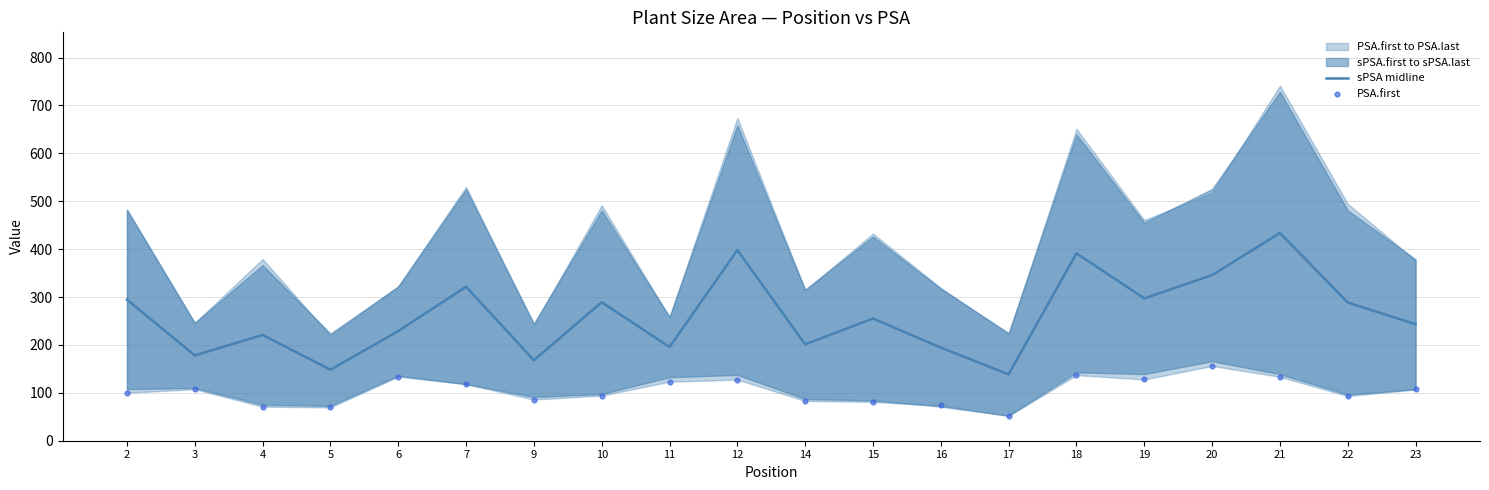

Which series has the largest Y range (max minus min)?

sPSA midline